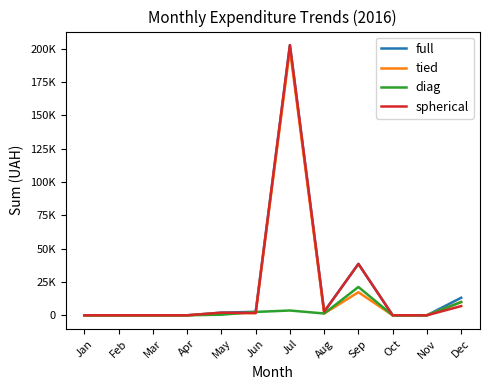

What are all the series names shown in the legend?

full, tied, diag, spherical